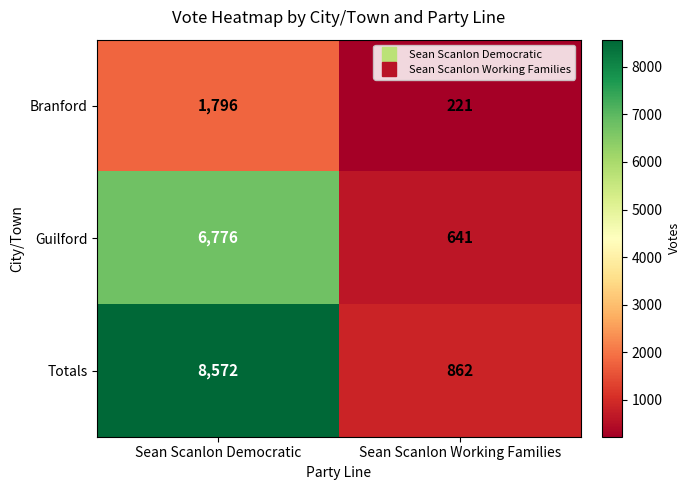

Rank the series by their maximum value, from lowest to highest.

Branford, Guilford, Totals